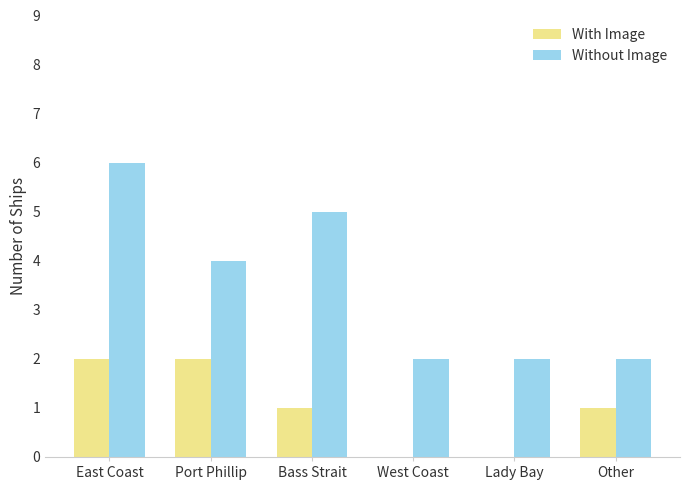

Which label corresponds to the largest value in the chart?

East Coast